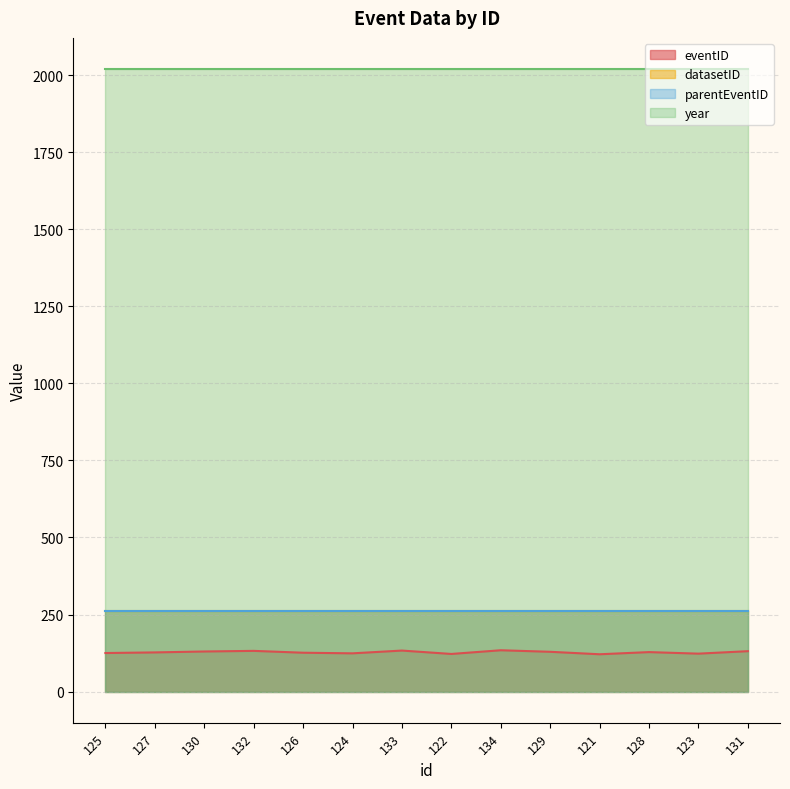

What are all the series names shown in the legend?

eventID, datasetID, parentEventID, year